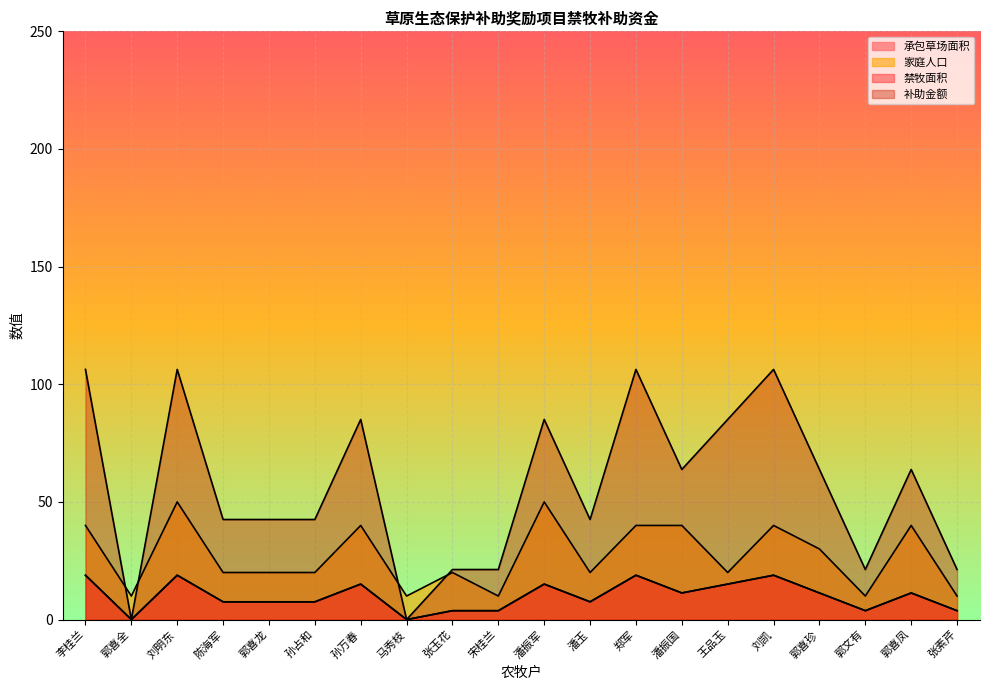

What is the sum of all 补助金额 values?

1126.9